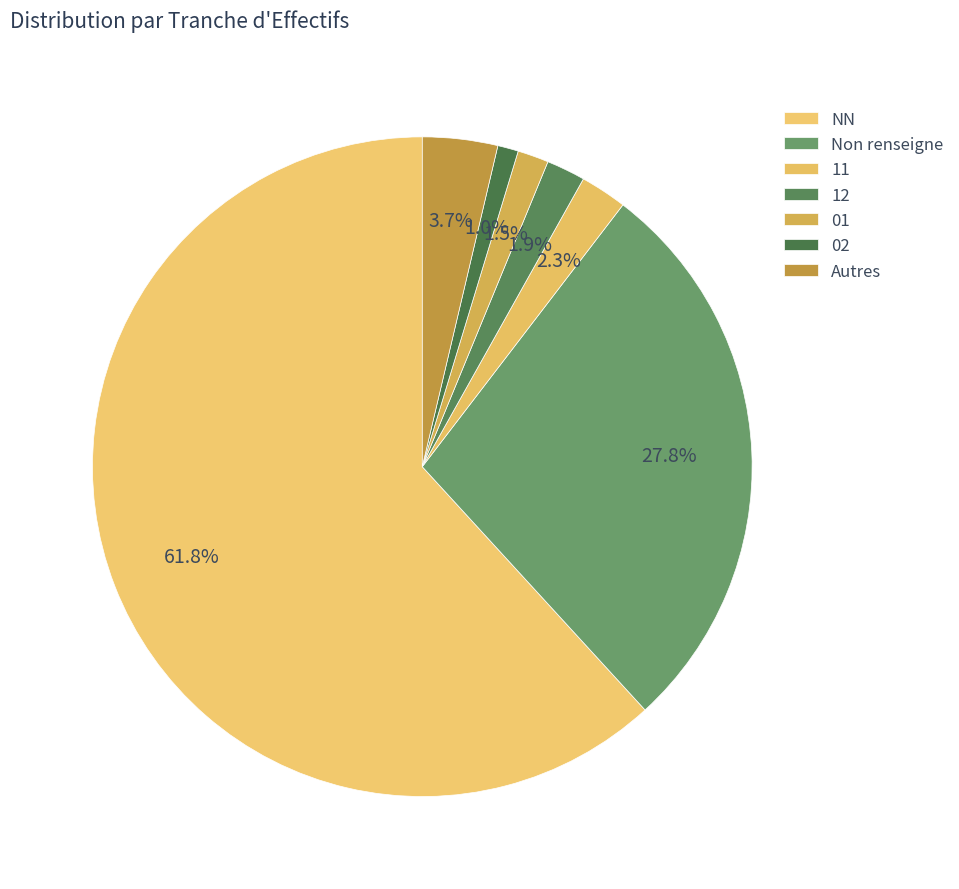

To the nearest percent, what is the difference between the 11 and 02 slice percentages?

1%